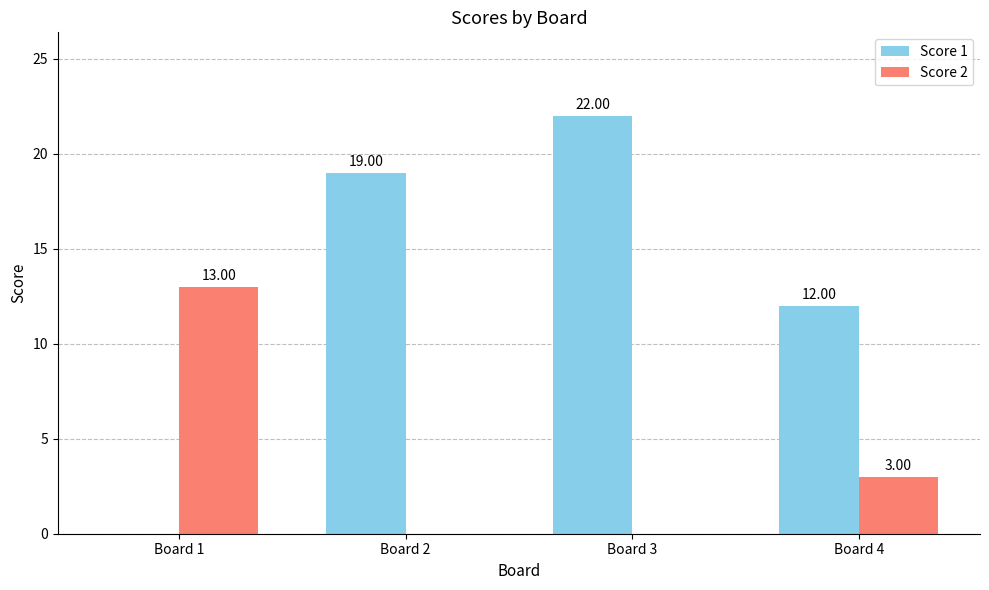

At which label is Score 1 closest to 11?

Board 4